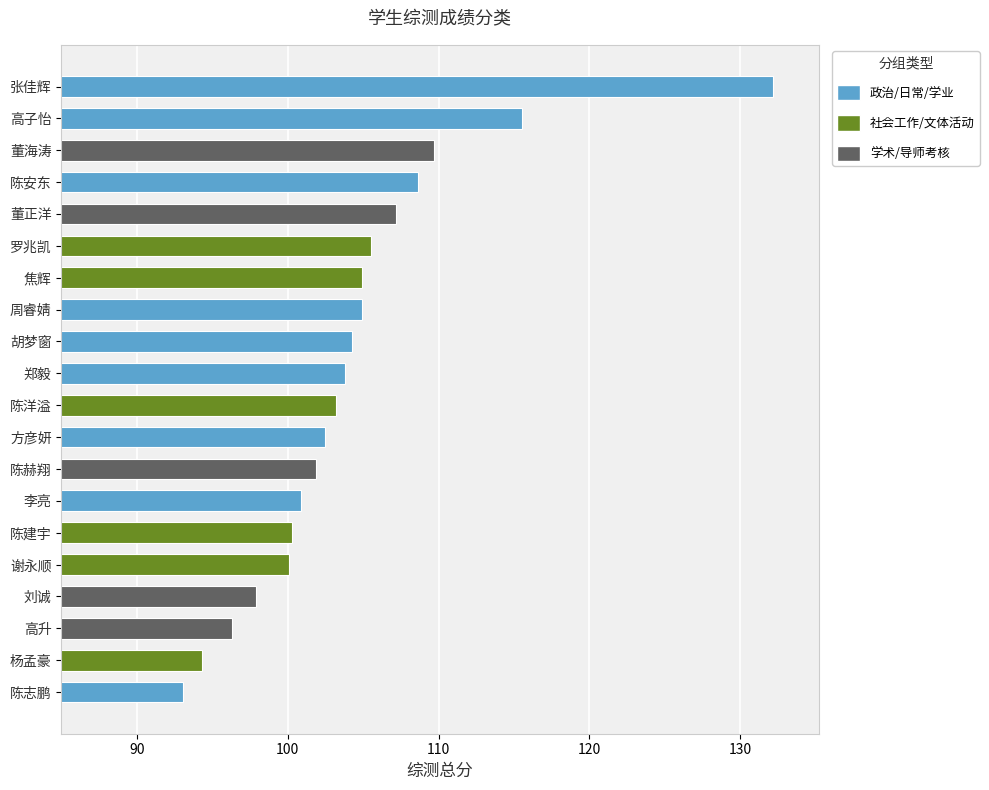

Is it true that the value at 罗兆凯 is 64.4?

False